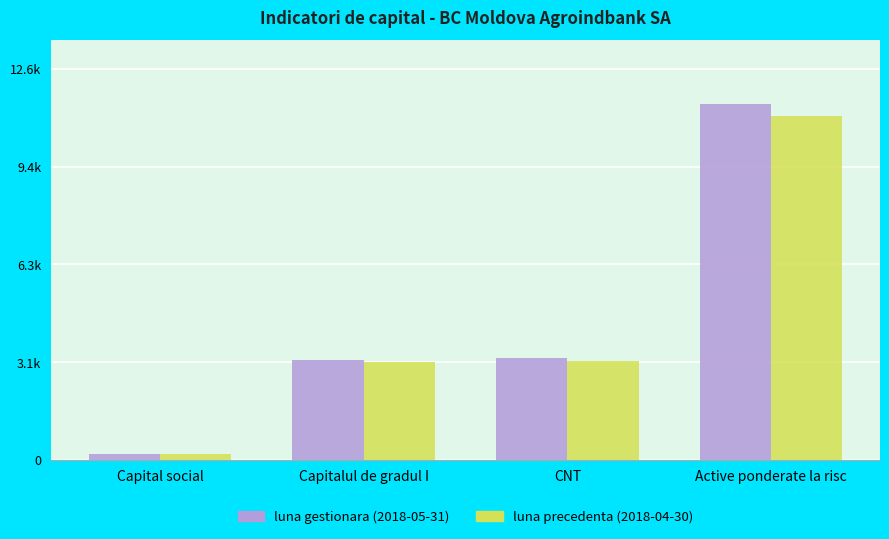

What is the total value across all series at Capital social?

415.1